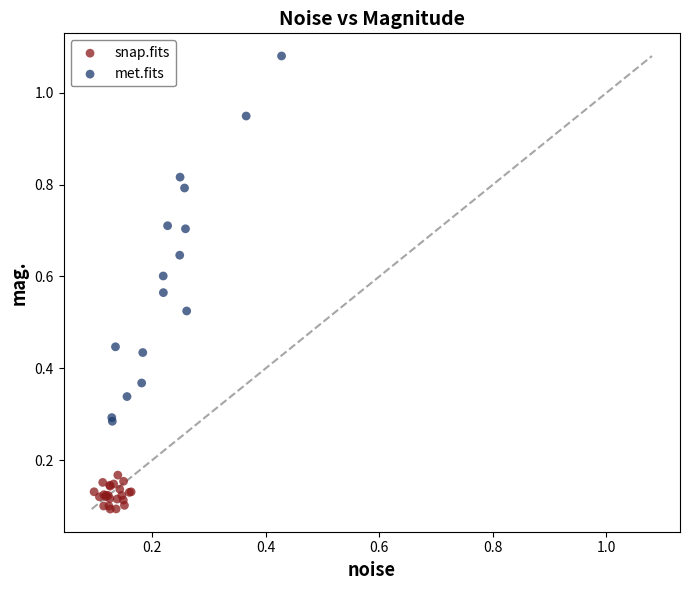

What are all the series names shown in the legend?

snap.fits, met.fits